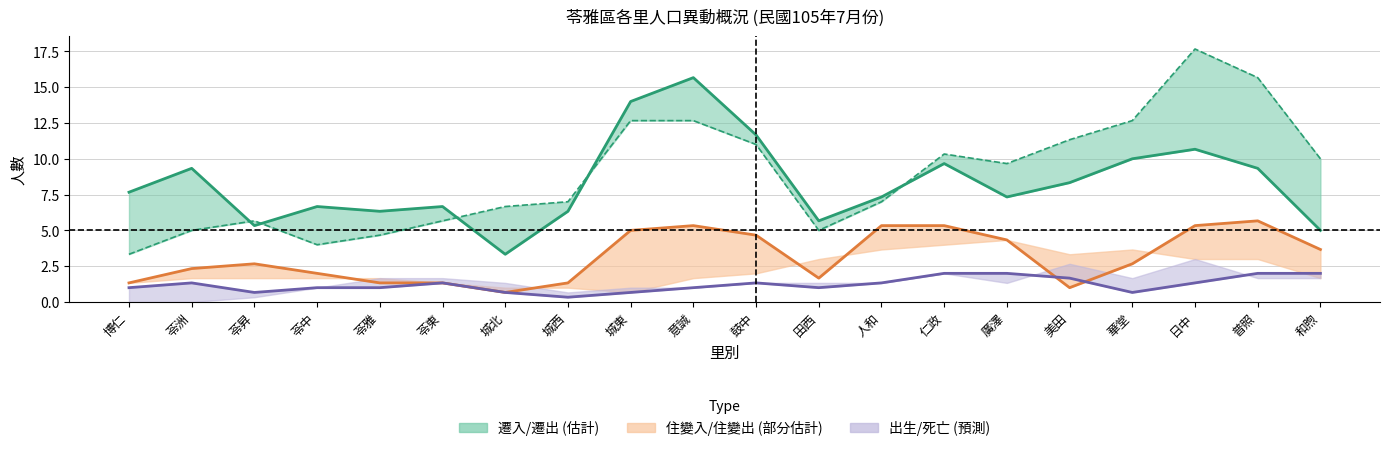

Reading left to right, transcribe all the data shown in this chart.

遷入數: 7.7	9.3	5.3	6.7	6.3	6.7	3.3	6.3	14.0	15.7	11.7	5.7	7.3	9.7	7.3	8.3	10.0	10.7	9.3	5.0
住變入: 1.3	2.3	2.7	2.0	1.3	1.3	0.7	1.3	5.0	5.3	4.7	1.7	5.3	5.3	4.3	1.0	2.7	5.3	5.7	3.7
出生數: 1.0	1.3	0.7	1.0	1.0	1.3	0.7	0.3	0.7	1.0	1.3	1.0	1.3	2.0	2.0	1.7	0.7	1.3	2.0	2.0